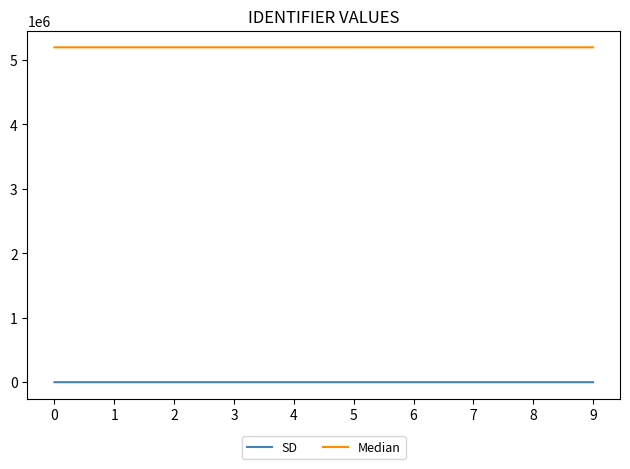

What is the maximum value shown in the chart?

5197567.0